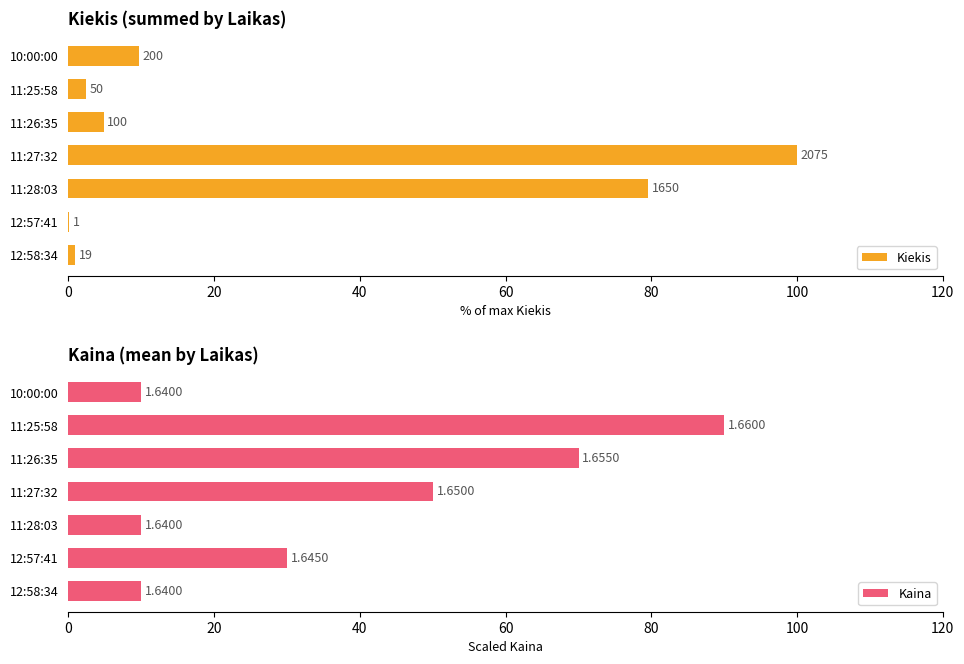

List the series in order of their peak value, highest first.

Kiekis, Kaina